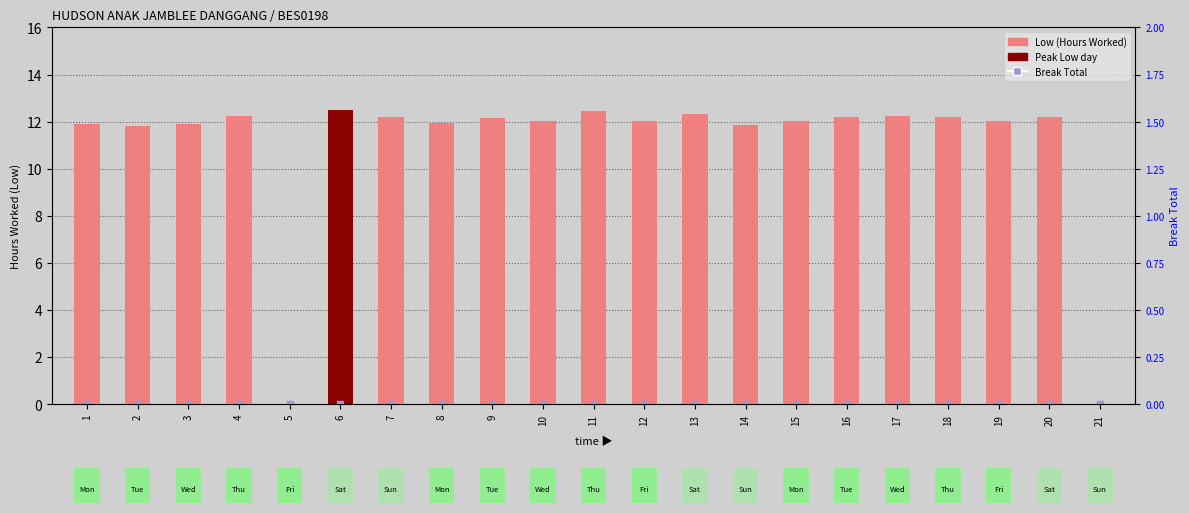

Which series reaches the minimum Y coordinate?

Low (Hours Worked)